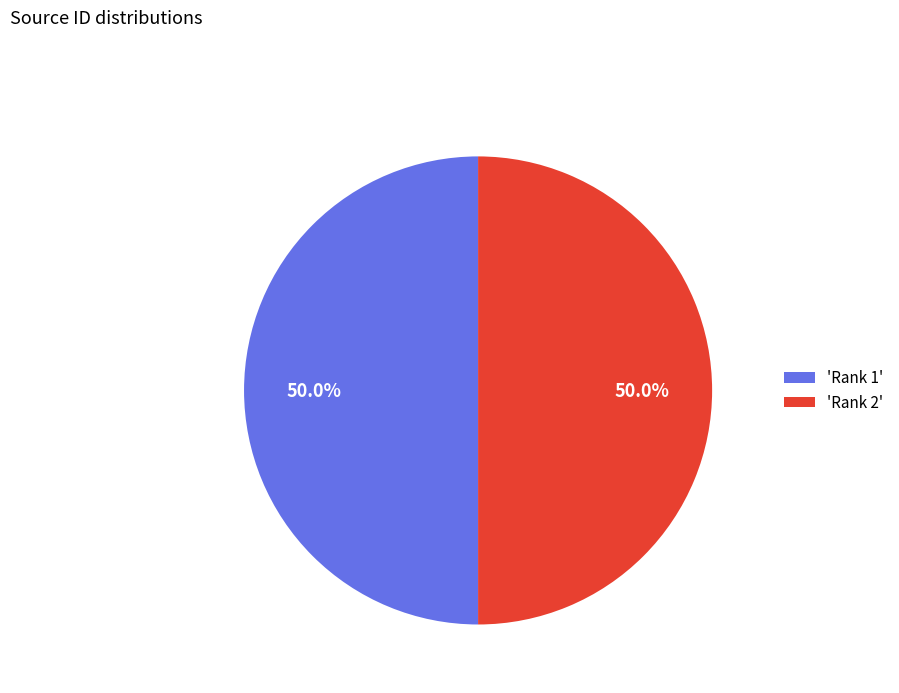

Approximately how many times larger is the value at 'Rank 1' compared to 'Rank 2'?

1.0